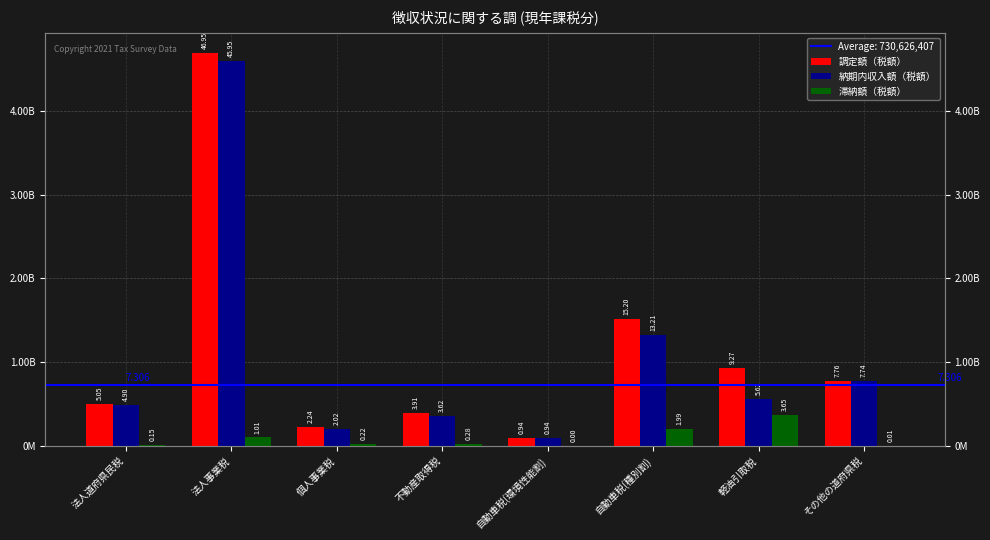

What is the smallest value displayed?

52289